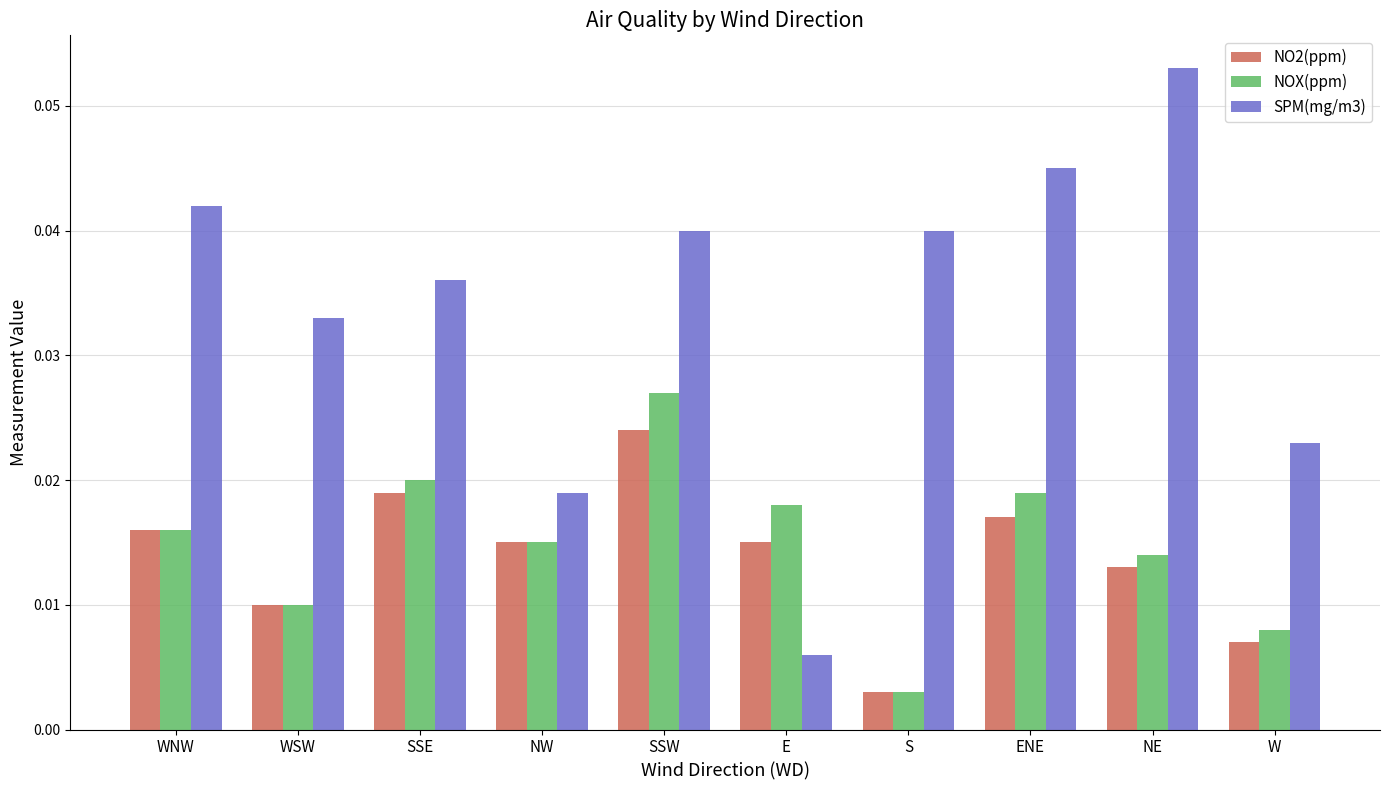

Rank the series by their maximum value, from lowest to highest.

NO2(ppm), NOX(ppm), SPM(mg/m3)